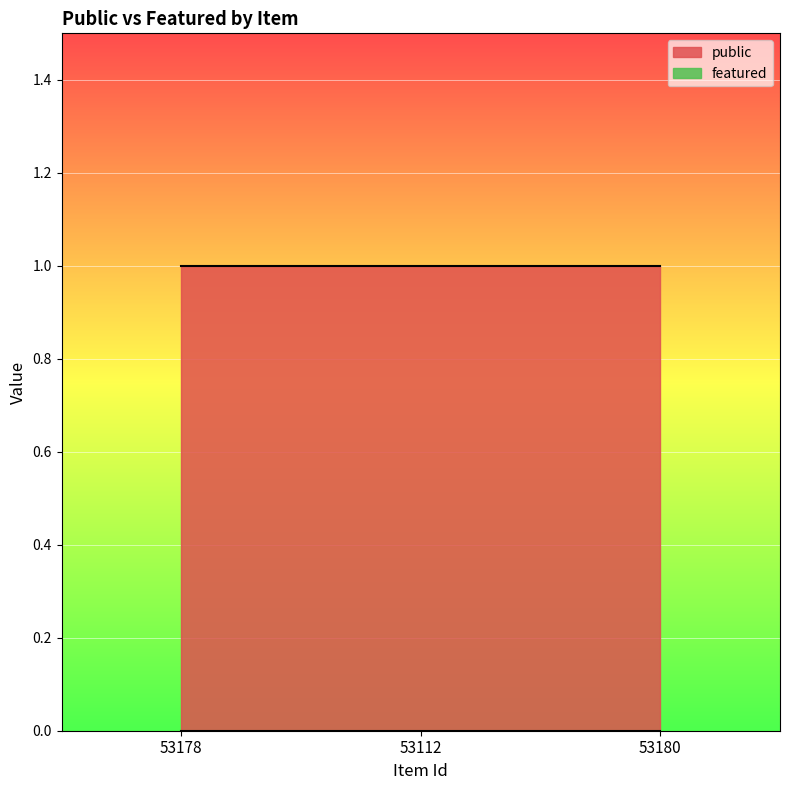

The value of public at 53112 is 1. True or false?

True